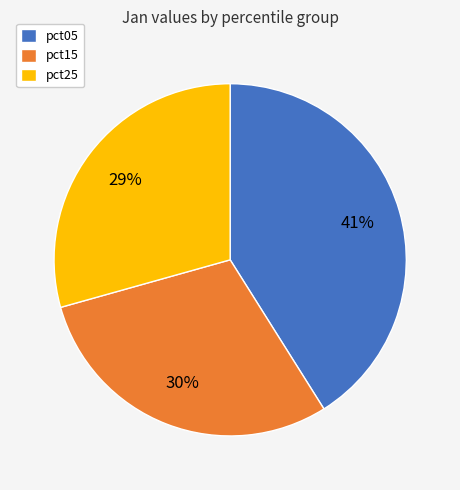

The pct25 slice represents 1% of the pie. True or false?

False